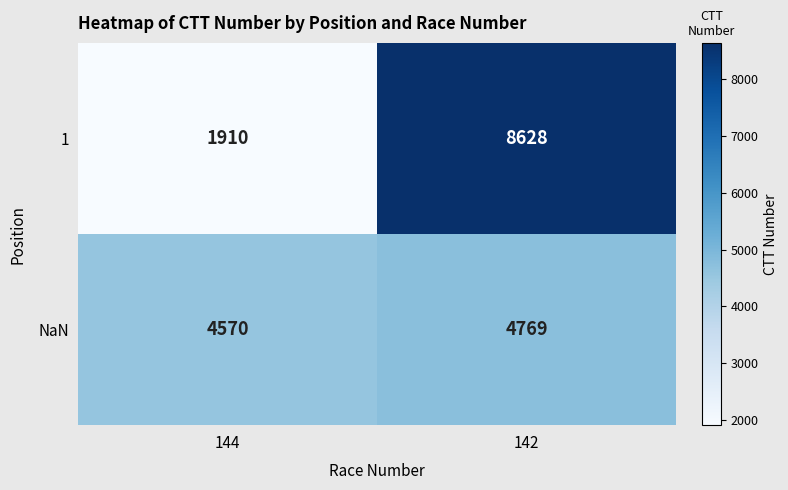

Which label corresponds to the largest value in the chart?

142